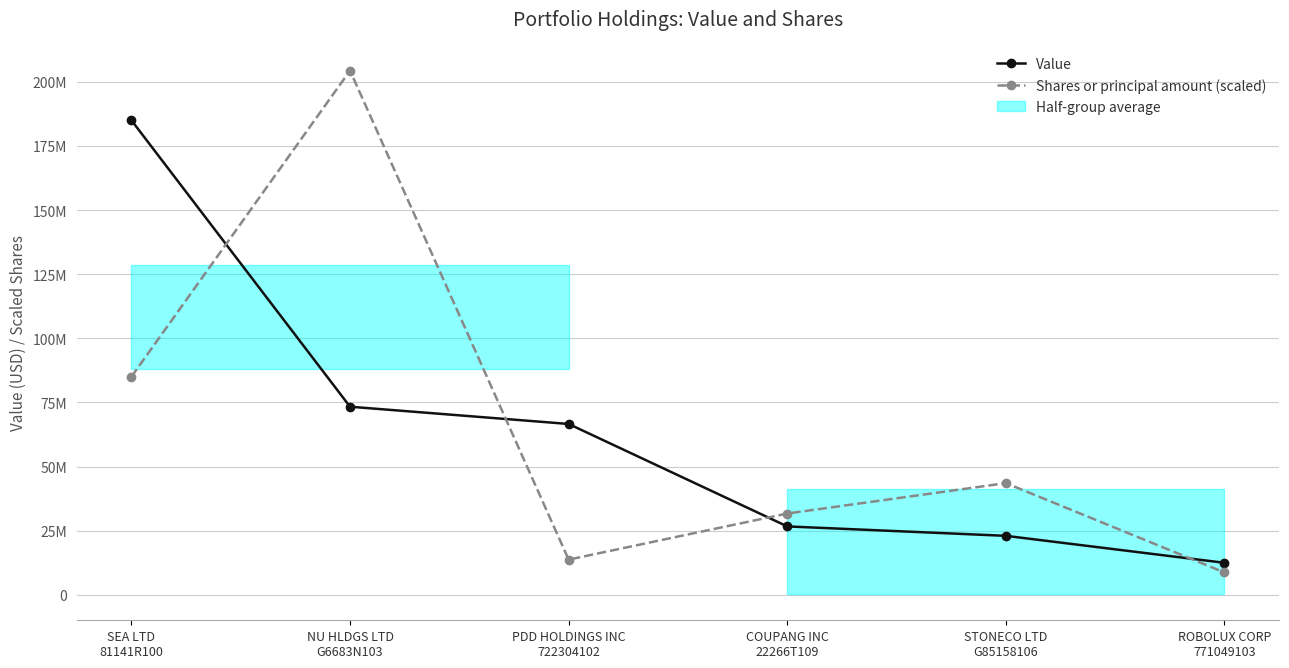

How many interior local valleys does the Shares or principal amount (scaled) series have?

1